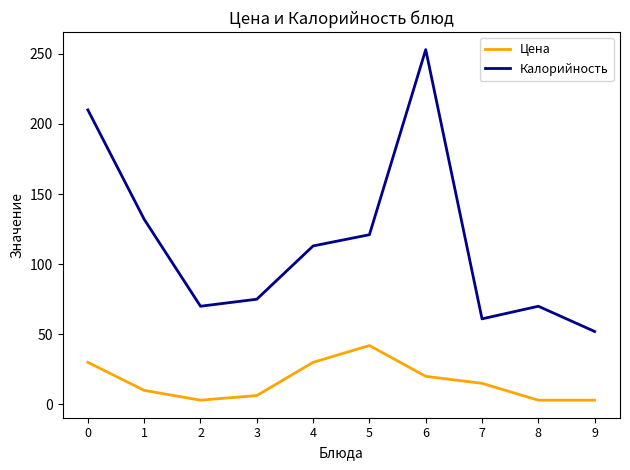

True or false: Цена and Калорийность intersect in this chart.

False